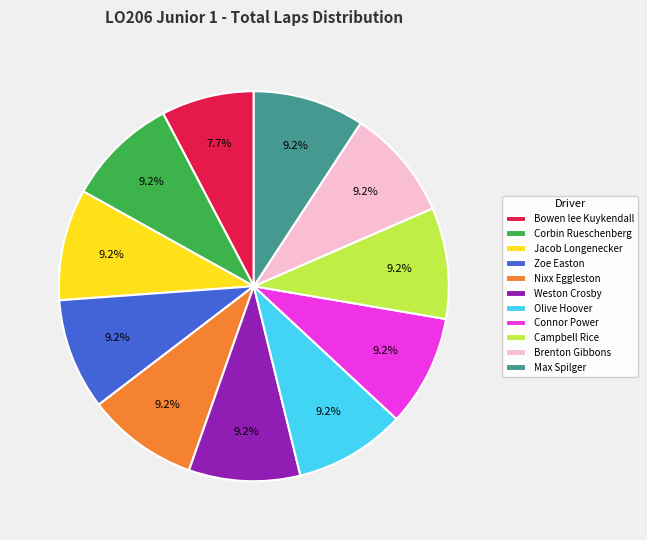

To the nearest percent, what is the difference between the Corbin Rueschenberg and Bowen lee Kuykendall slice percentages?

2%